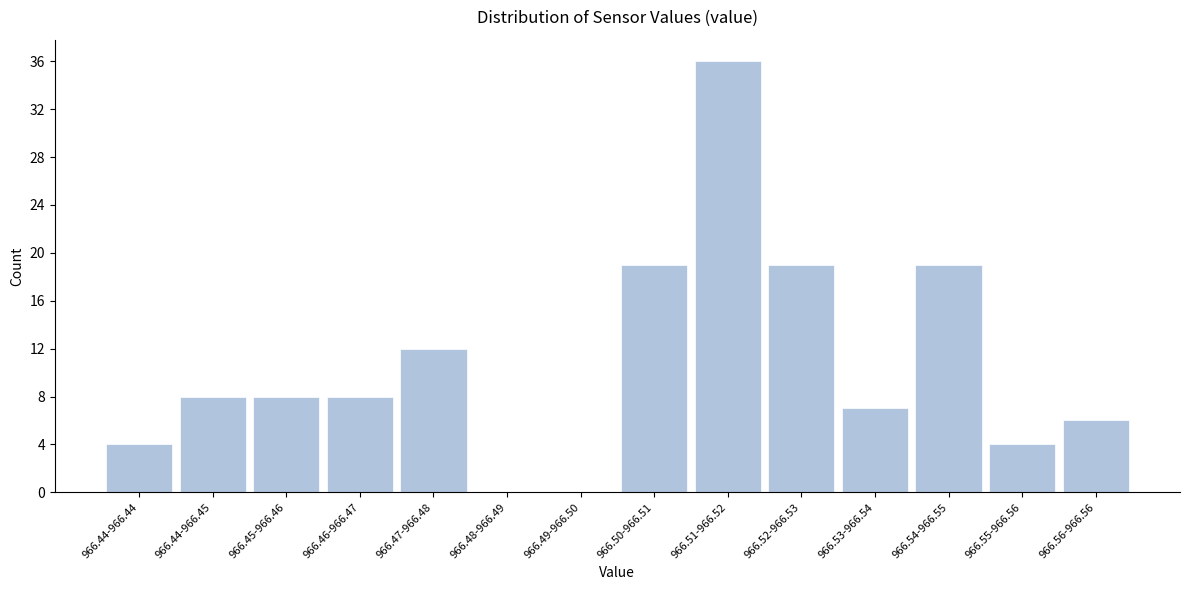

Reading left to right, list all the values displayed in this chart.

966.44-966.44=4	966.44-966.45=8	966.45-966.46=8	966.46-966.47=8	966.47-966.48=12	966.48-966.49=0	966.49-966.50=0	966.50-966.51=19	966.51-966.52=36	966.52-966.53=19	966.53-966.54=7	966.54-966.55=19	966.55-966.56=4	966.56-966.56=6